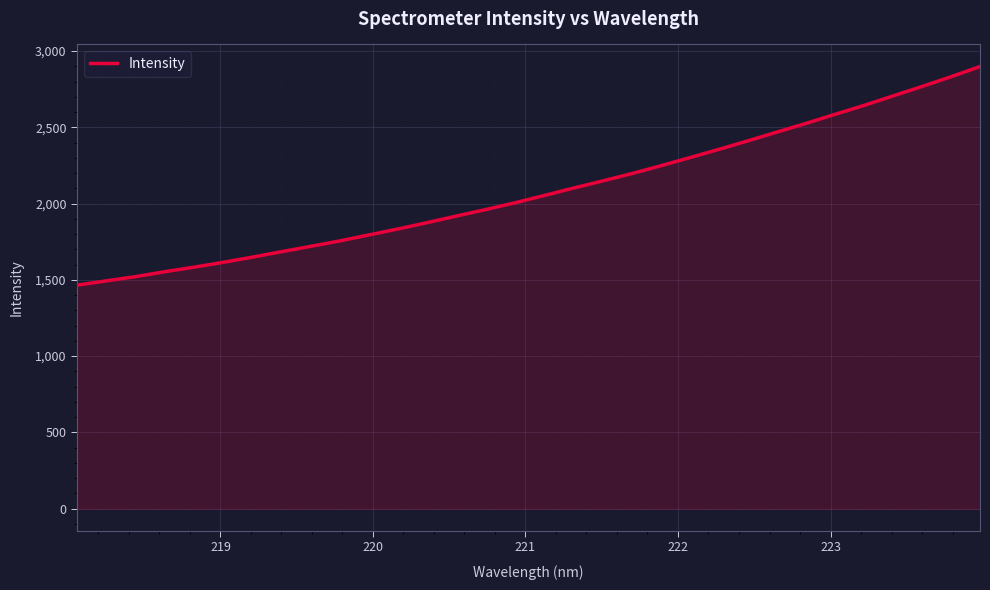

Does the chart display data point markers on the line(s)?

No